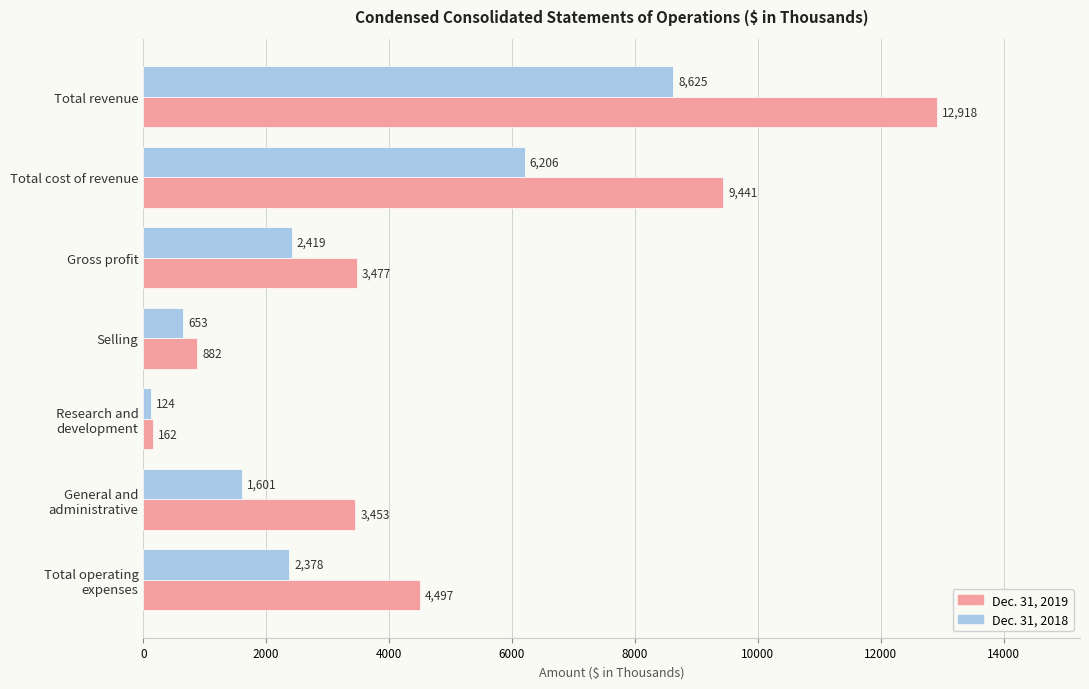

At which category does the chart reach its minimum across all series?

Research and
development